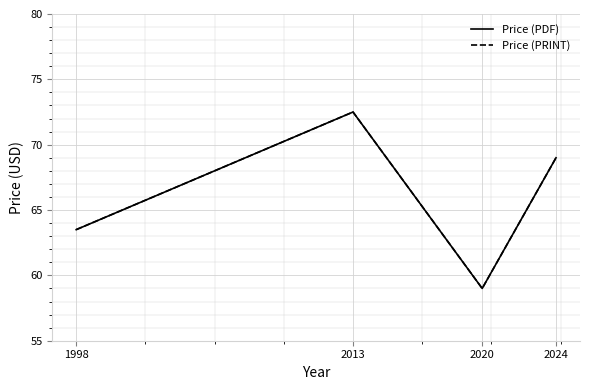

Which series has the largest range (max minus min)?

Price (PDF)